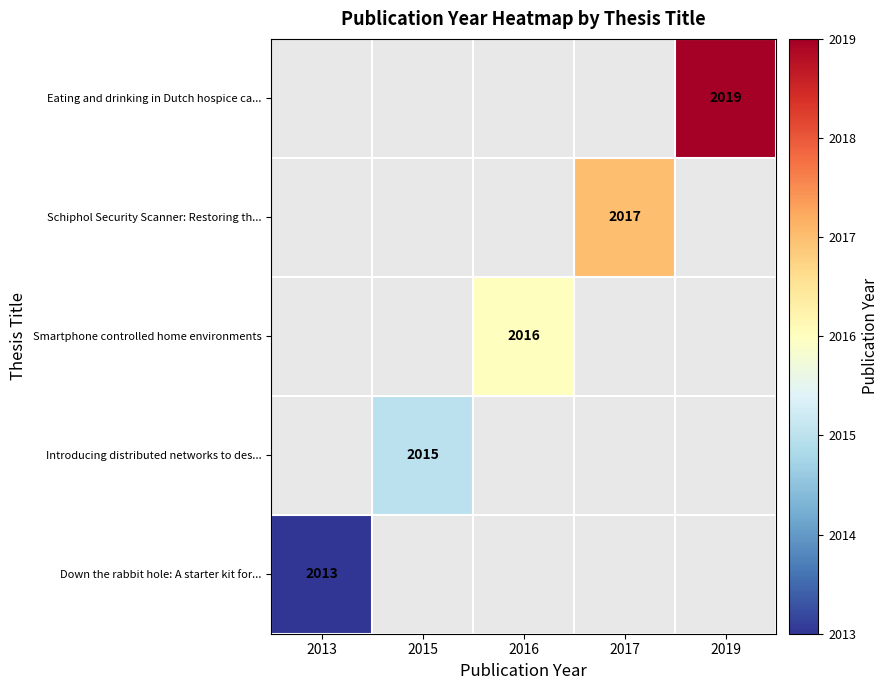

Count the number of categories in the chart.

5